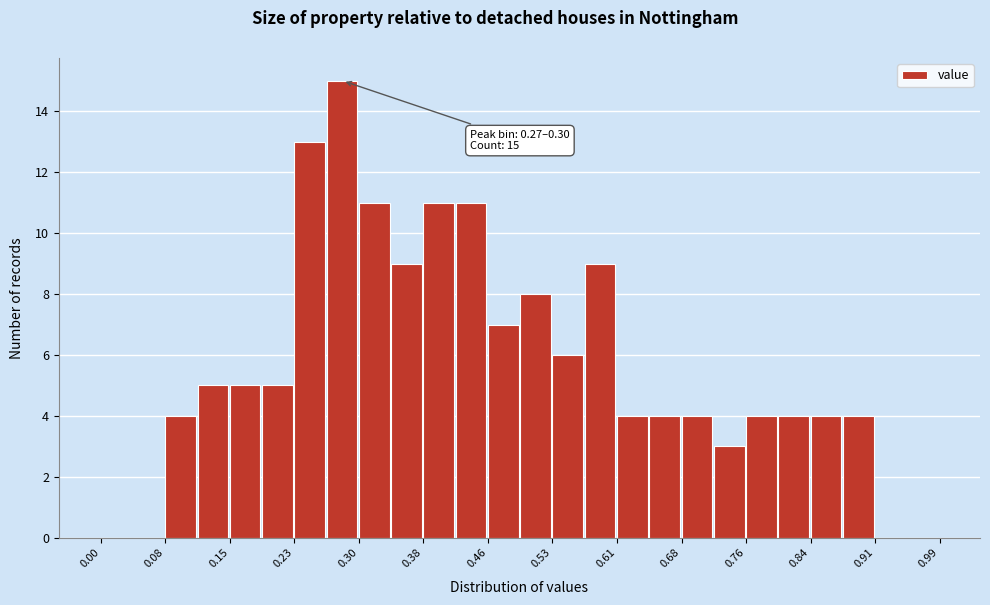

Around what value on the x-axis is the tallest bar? Give the approximate position of its centre, as read against the axis.

0.28